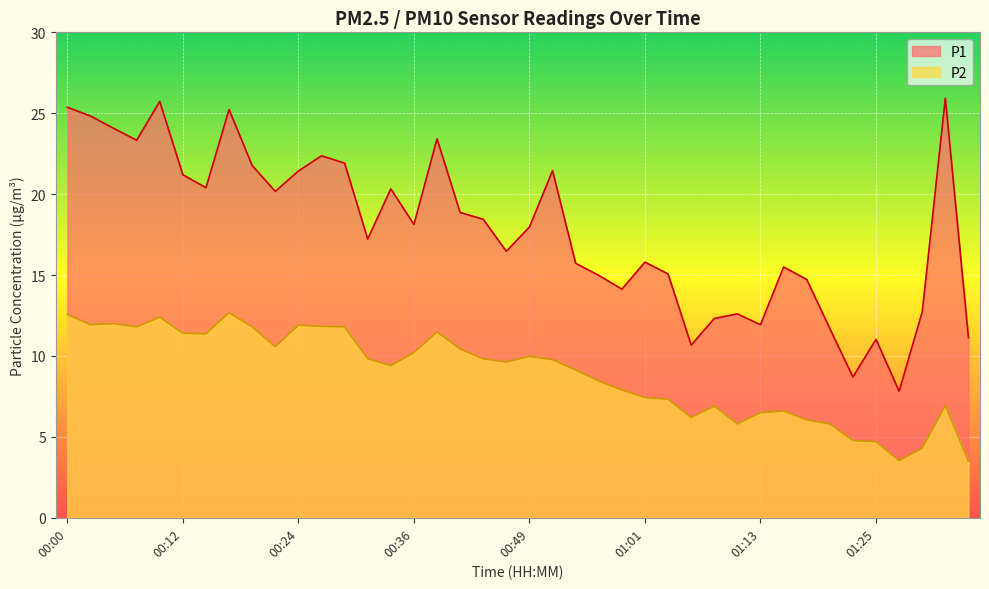

In P2, how many points are higher than both neighbors (excluding endpoints)?

9